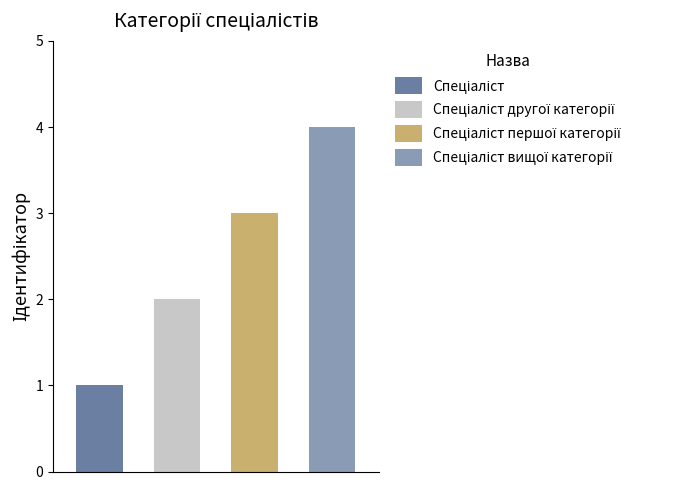

What is the label of the 2nd bar from the right?

Спеціаліст першої категорії